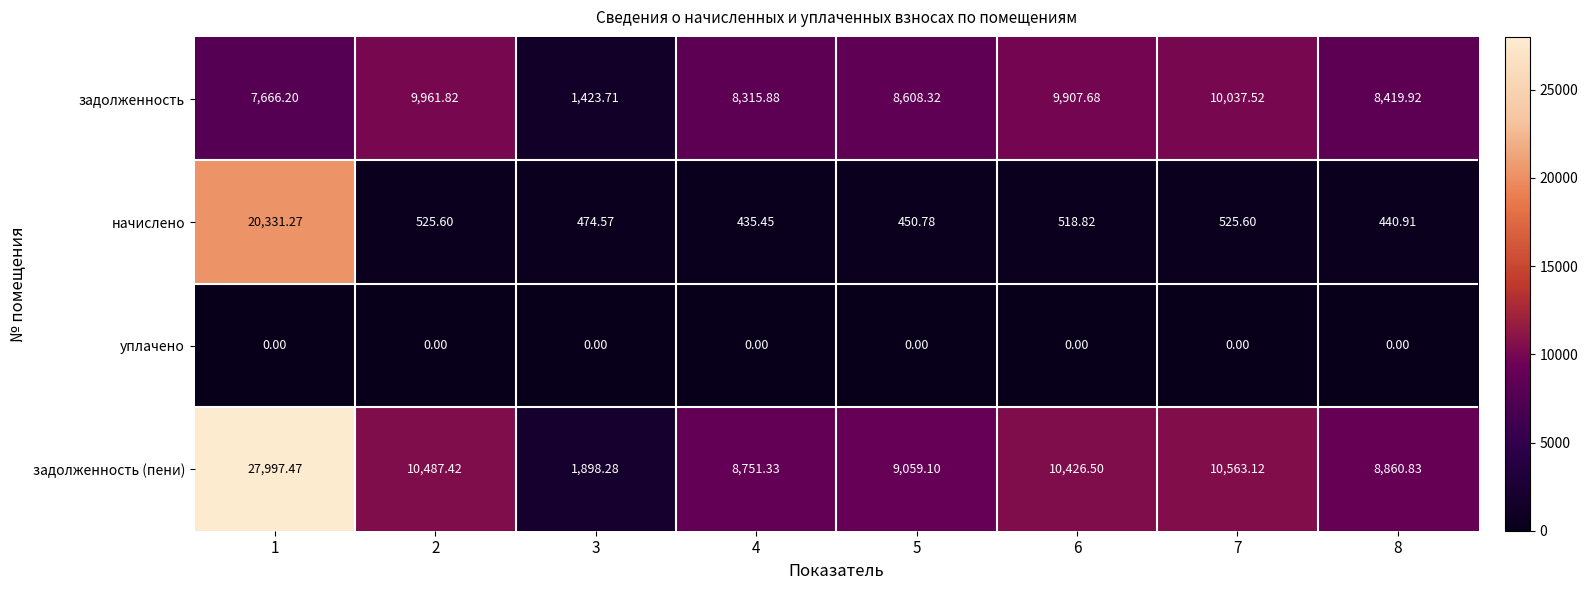

Which series has the widest spread of values?

задолженность (пени)